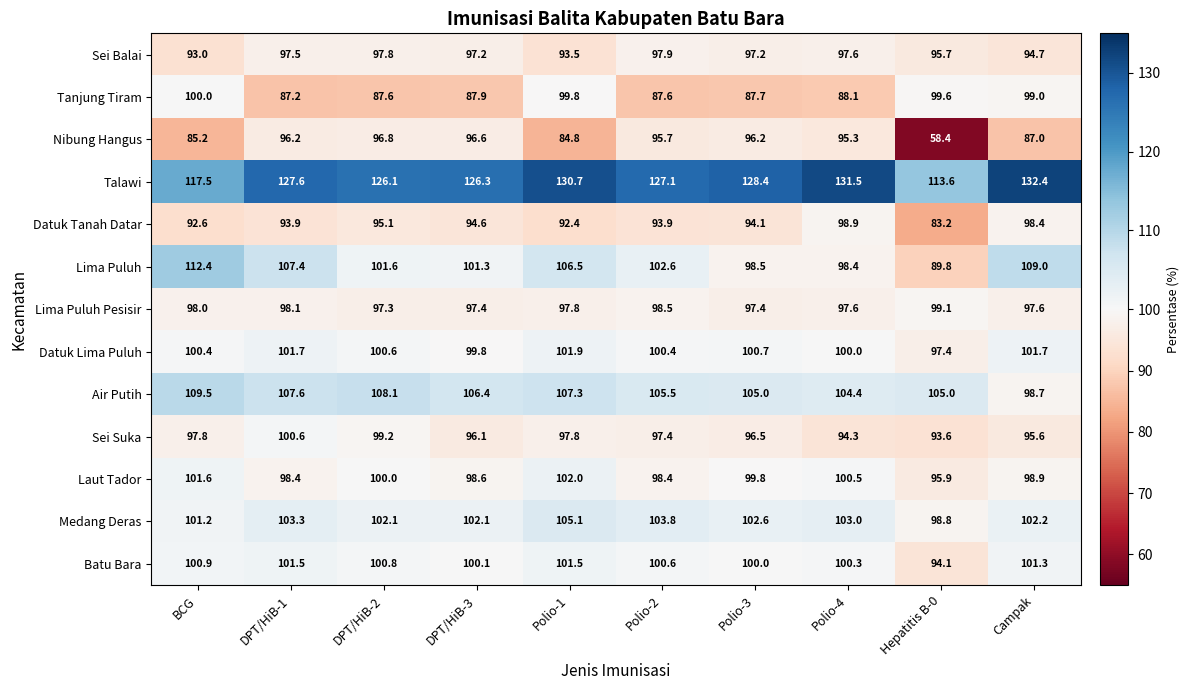

What is the difference between the maximum and minimum values in the Datuk Lima Puluh series?

4.5